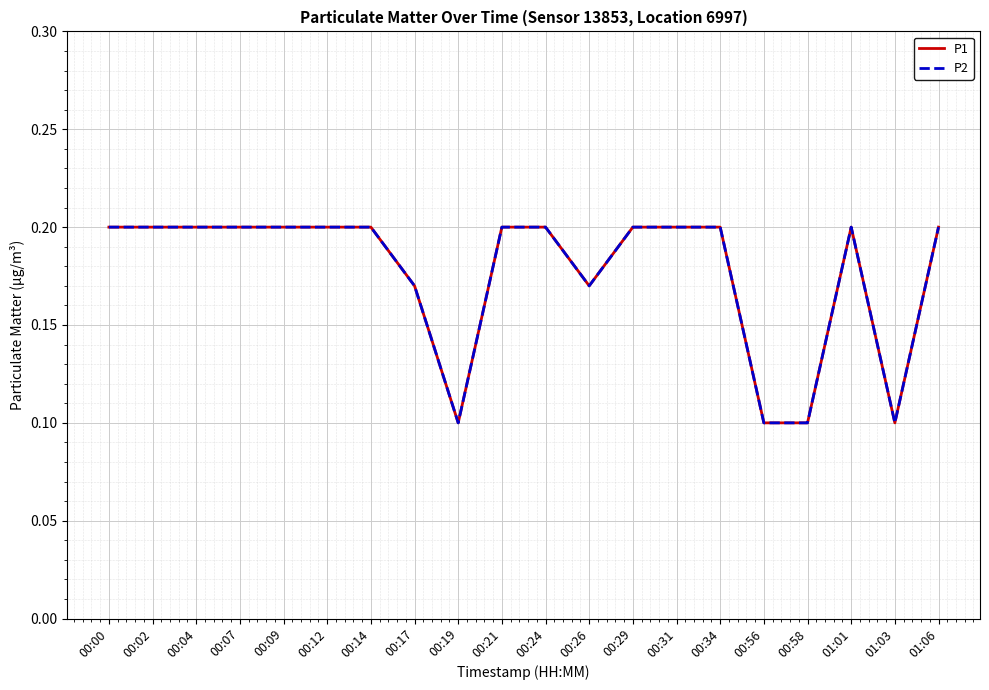

Reading left to right, what are all the values shown in this chart?

P1: 00:00=0.2	00:02=0.2	00:04=0.2	00:07=0.2	00:09=0.2	00:12=0.2	00:14=0.2	00:17=0.2	00:19=0.1	00:21=0.2	00:24=0.2	00:26=0.2	00:29=0.2	00:31=0.2	00:34=0.2	00:56=0.1	00:58=0.1	01:01=0.2	01:03=0.1	01:06=0.2
P2: 00:00=0.2	00:02=0.2	00:04=0.2	00:07=0.2	00:09=0.2	00:12=0.2	00:14=0.2	00:17=0.2	00:19=0.1	00:21=0.2	00:24=0.2	00:26=0.2	00:29=0.2	00:31=0.2	00:34=0.2	00:56=0.1	00:58=0.1	01:01=0.2	01:03=0.1	01:06=0.2